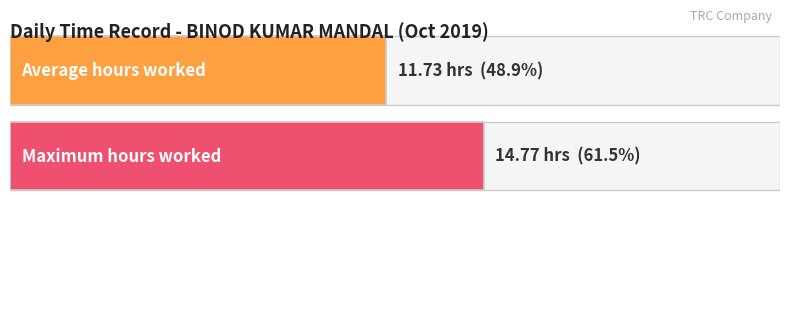

Does the chart contain any negative values?

No